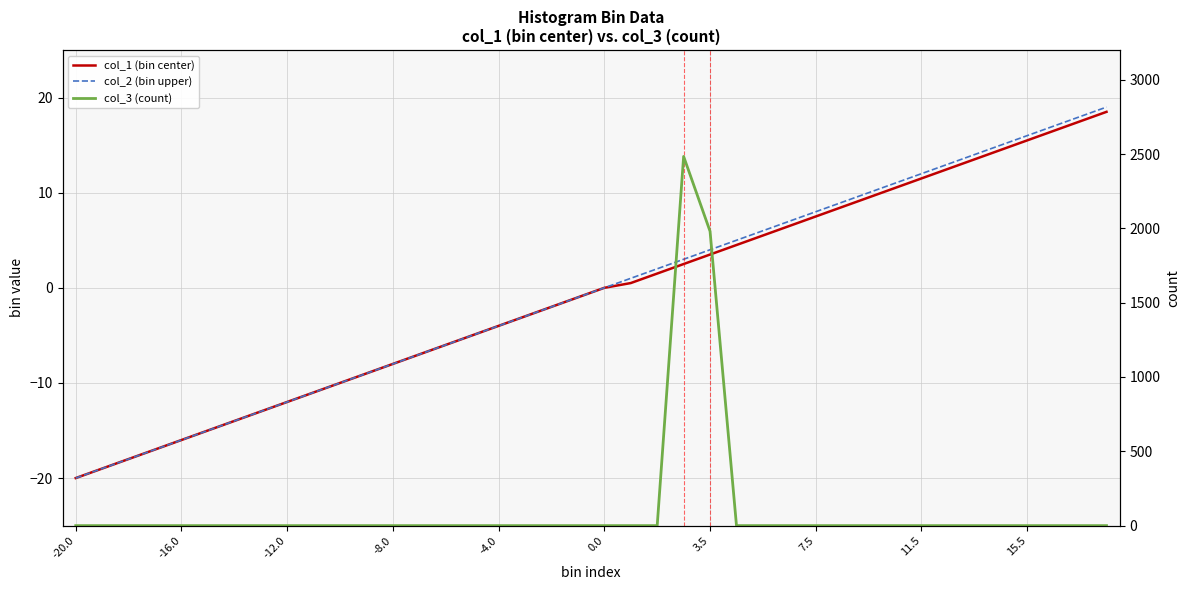

Does the chart display data point markers on the line(s)?

No